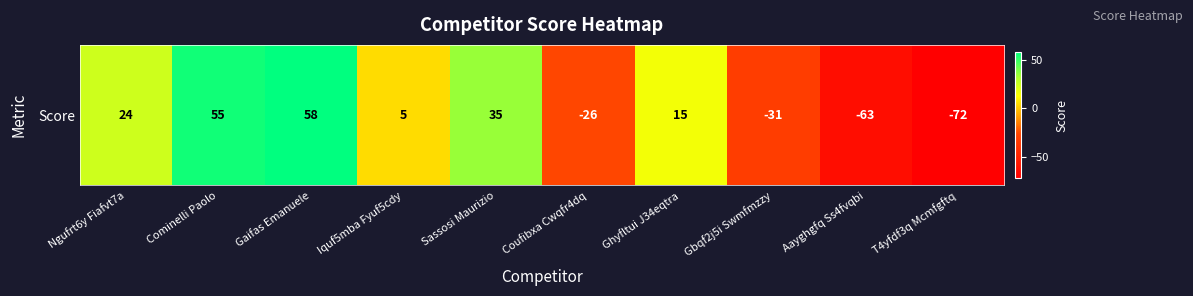

What is the change in value from Gaifas Emanuele to T4yfdf3q Mcmfgftq?

-130